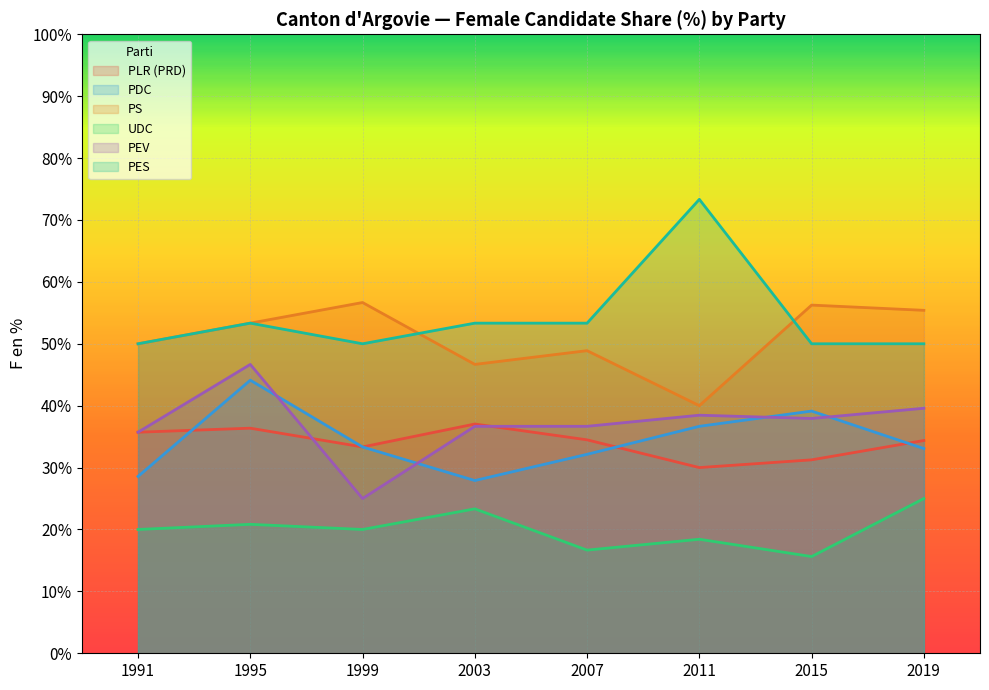

True or false: PS and PLR (PRD) cross at least once.

False